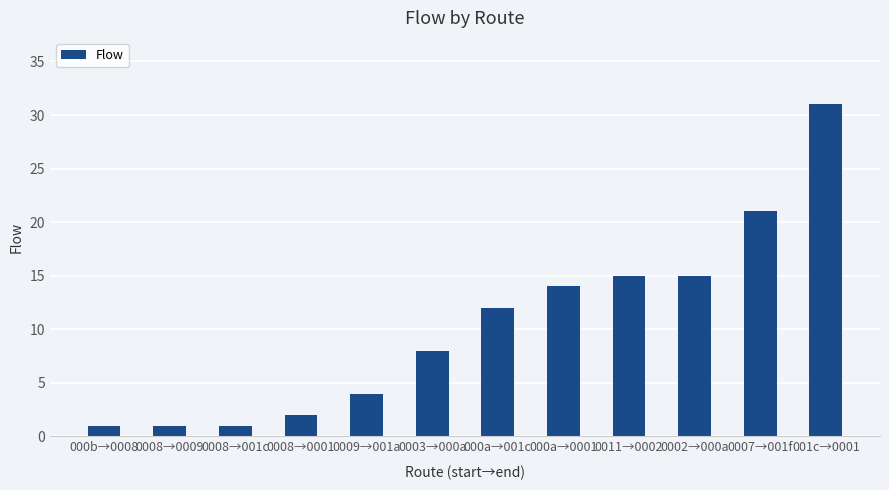

What is the difference between the maximum and minimum values?

30